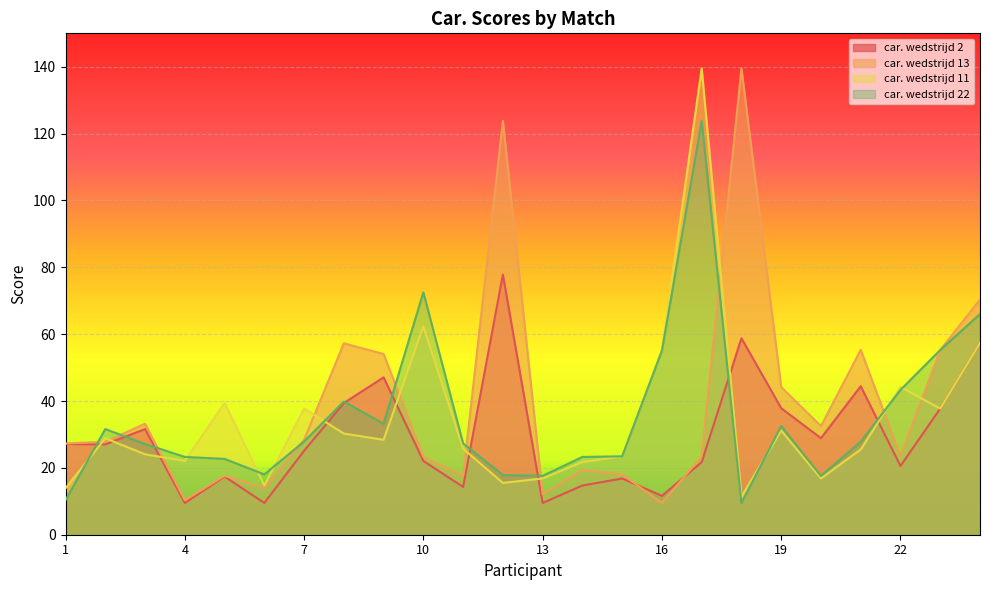

What is the total value across all series at 20?

95.8